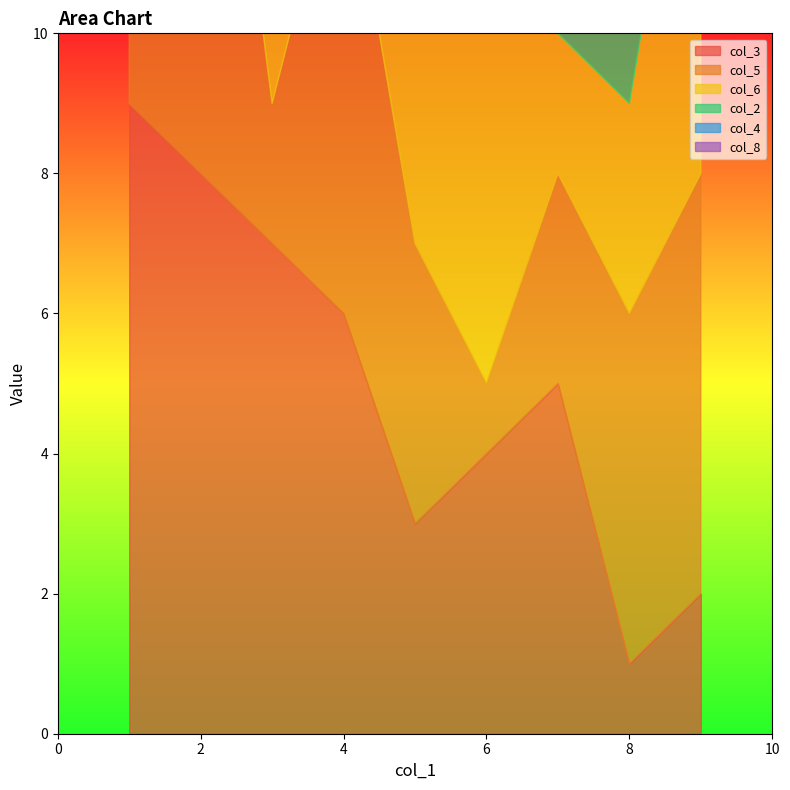

How many lines are shown in the chart?

6